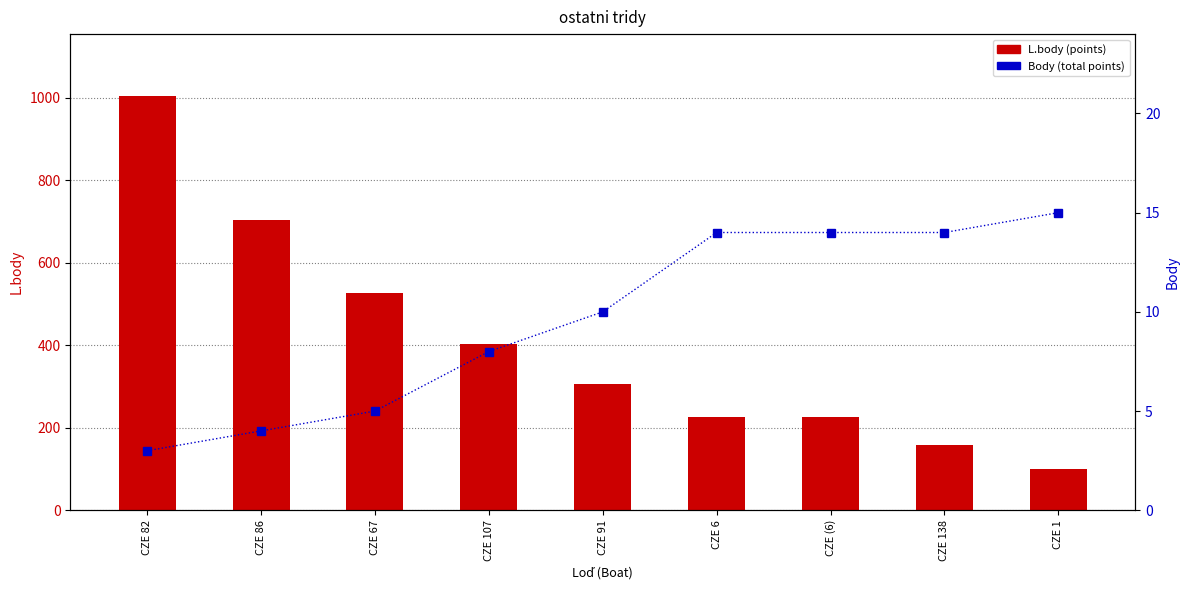

Is the value of Body at CZE 82 greater than the value of L.body at CZE 86?

No